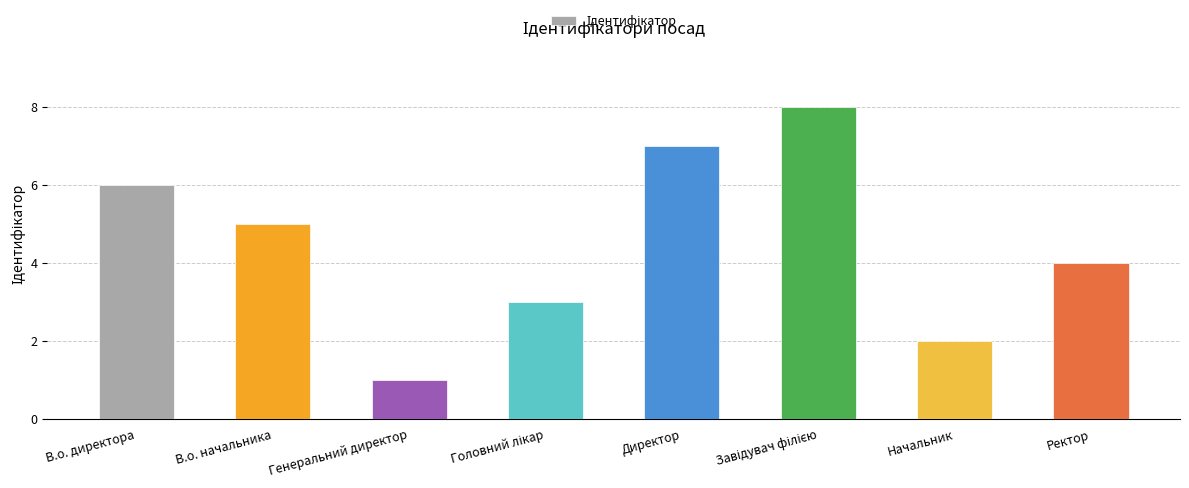

What is the ratio of the value at В.о. начальника to the value at Начальник?

2.5